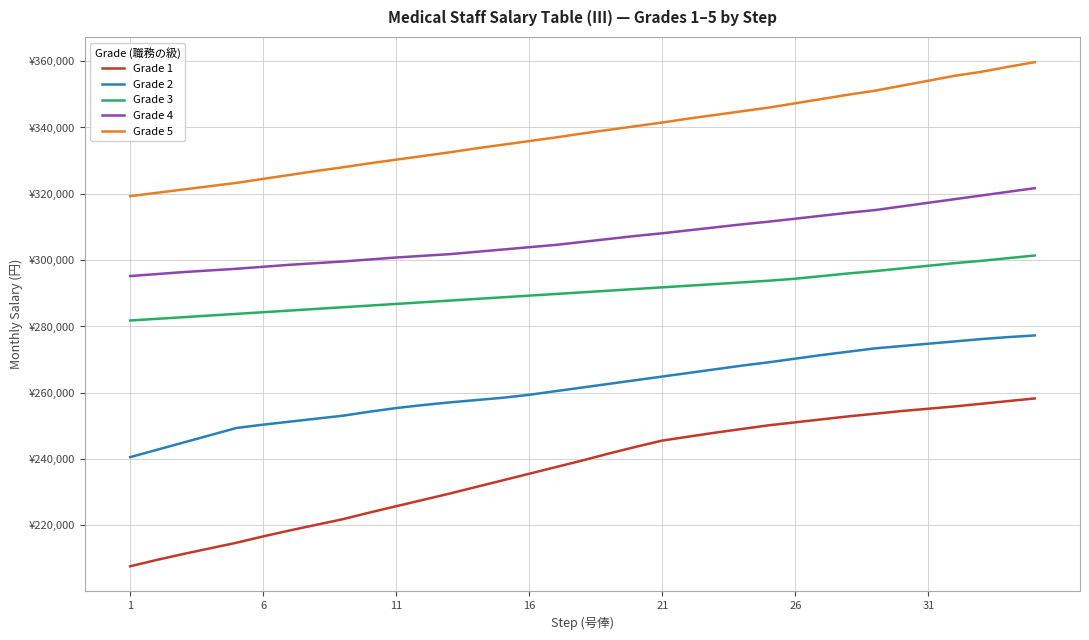

Is this an area chart (filled region under the line)?

No